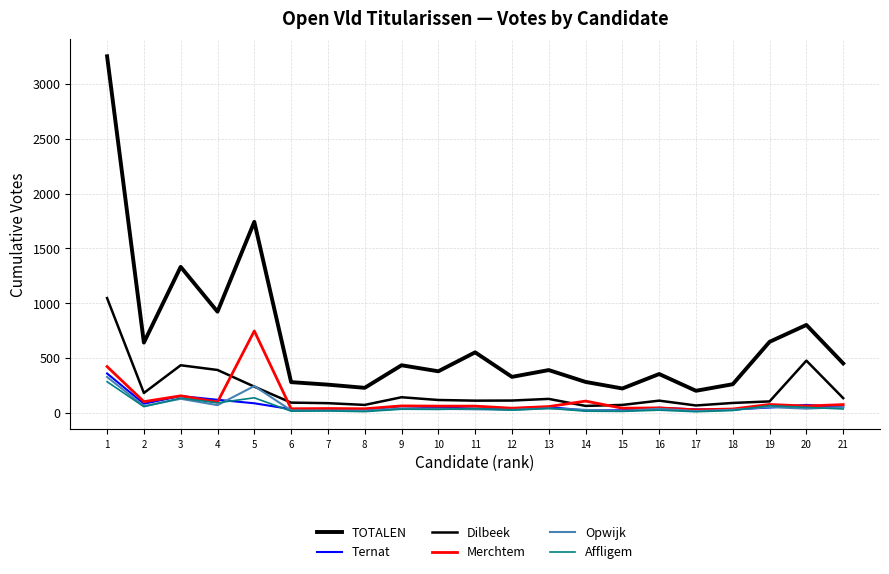

True or false: Dilbeek and Ternat intersect in this chart.

False